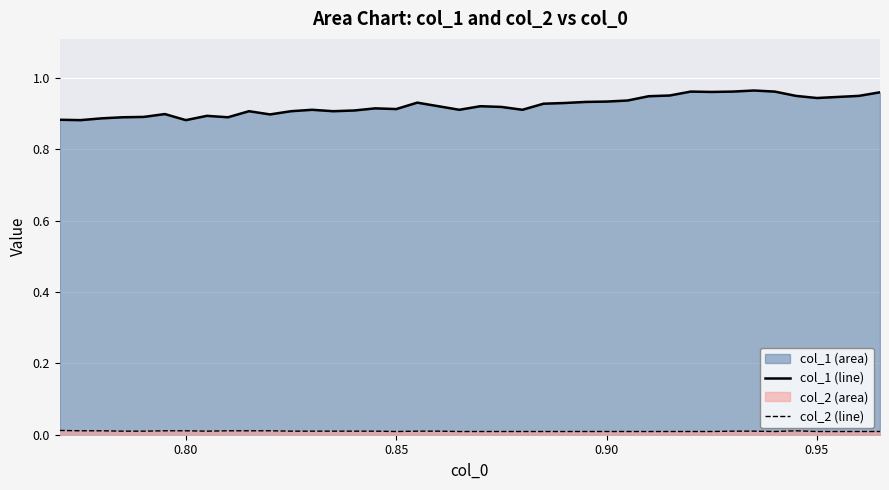

True or false: col_1 (line) and col_2 (line) cross at least once.

False